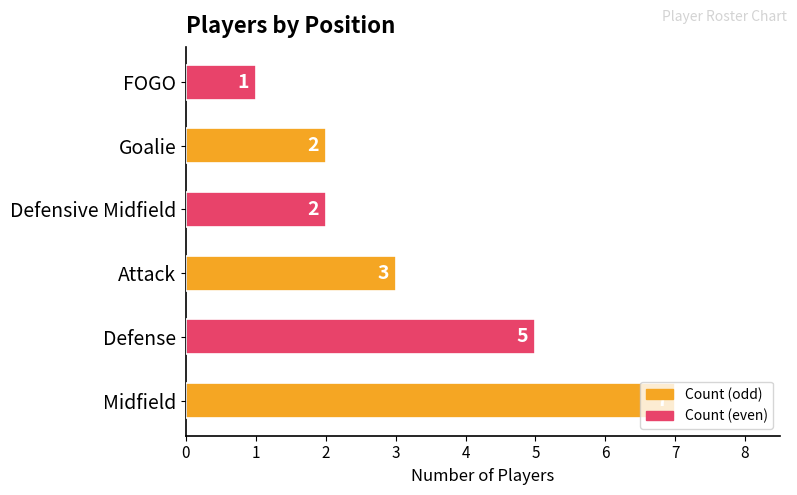

What is the smallest value displayed?

1